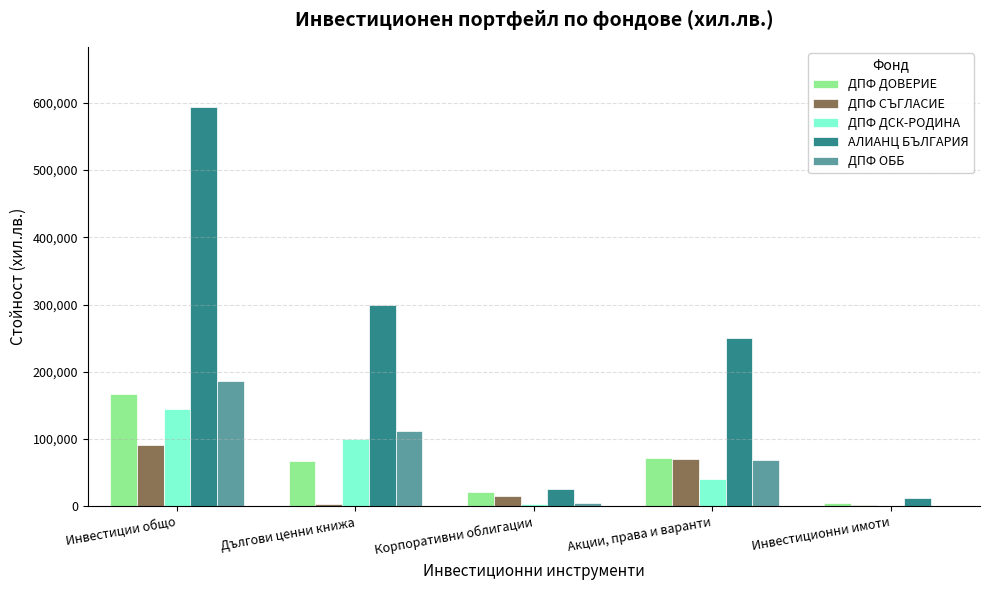

Is it true that АЛИАНЦ БЪЛГАРИЯ equals 593788 at Инвестиции общо?

True